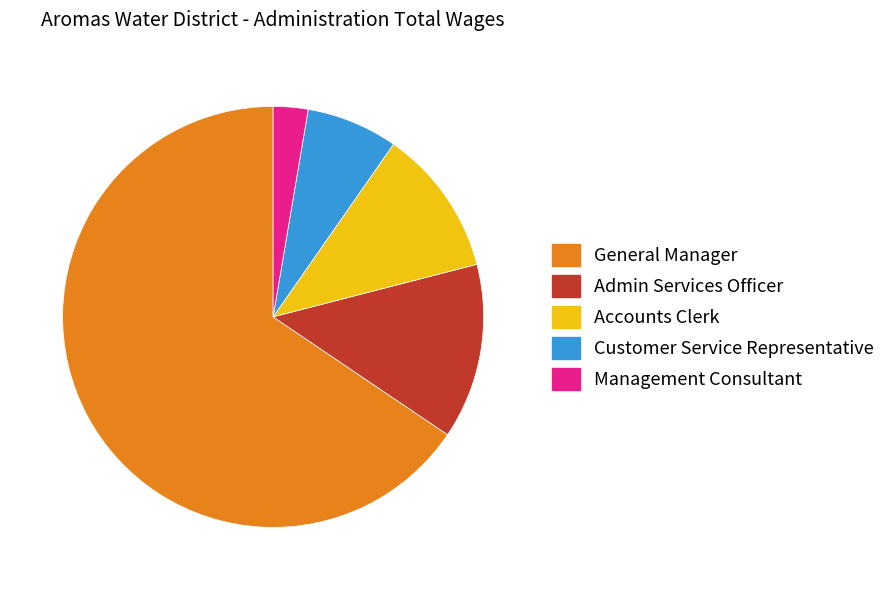

What is the majority slice?

General Manager